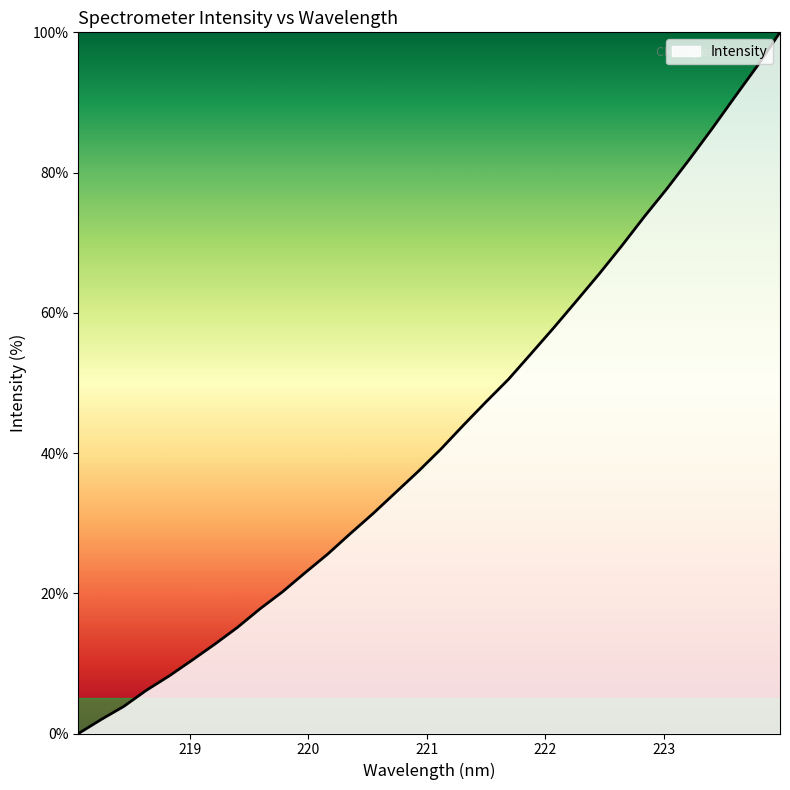

What is the greatest value displayed?

100.0